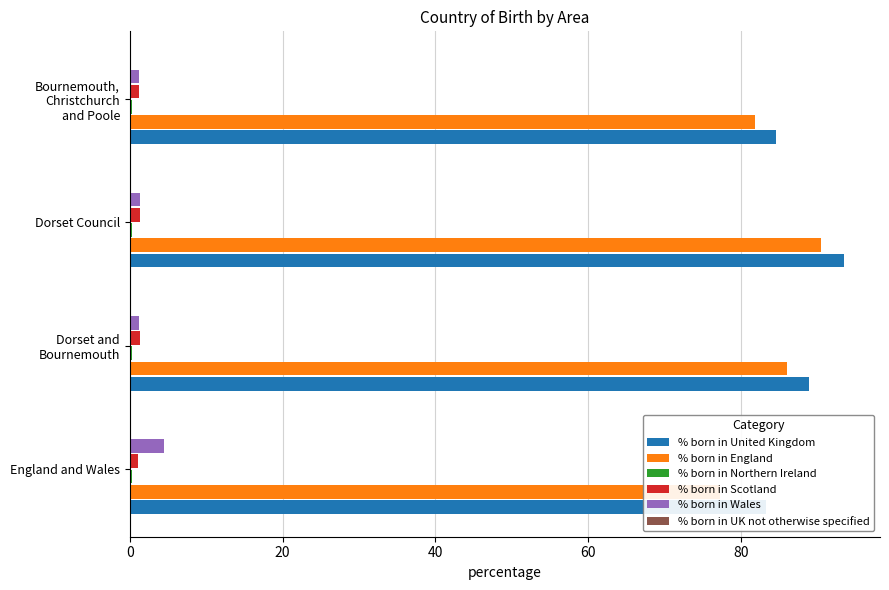

What are all the series names shown in the legend?

% born in United Kingdom, % born in England, % born in Northern Ireland, % born in Scotland, % born in Wales, % born in UK not otherwise specified